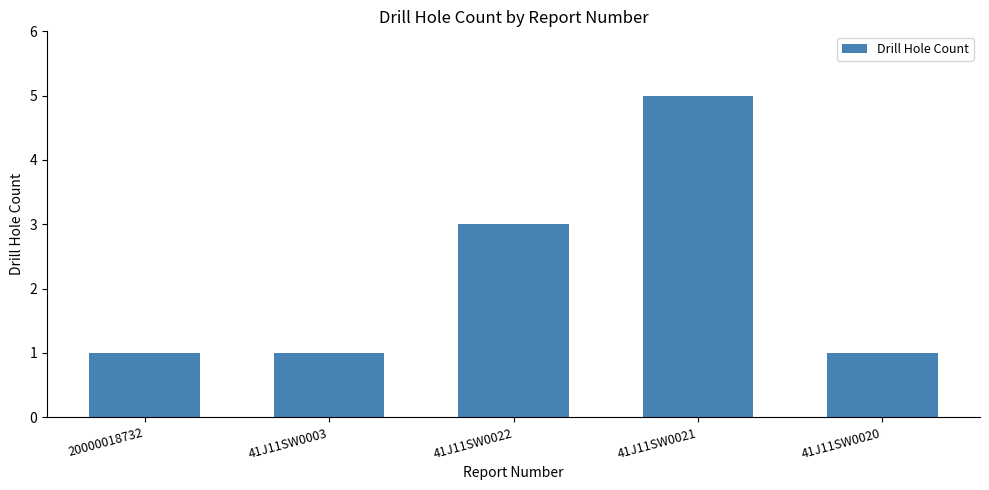

Does the chart contain stacked bars?

No